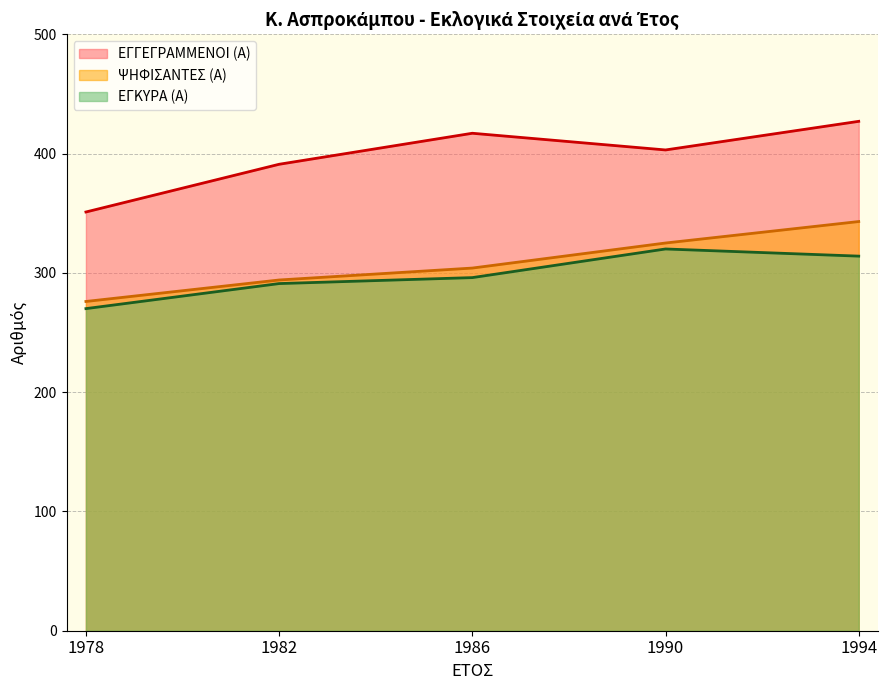

What is the highest value of the ΨΗΦΙΣΑΝΤΕΣ (Α) series?

343